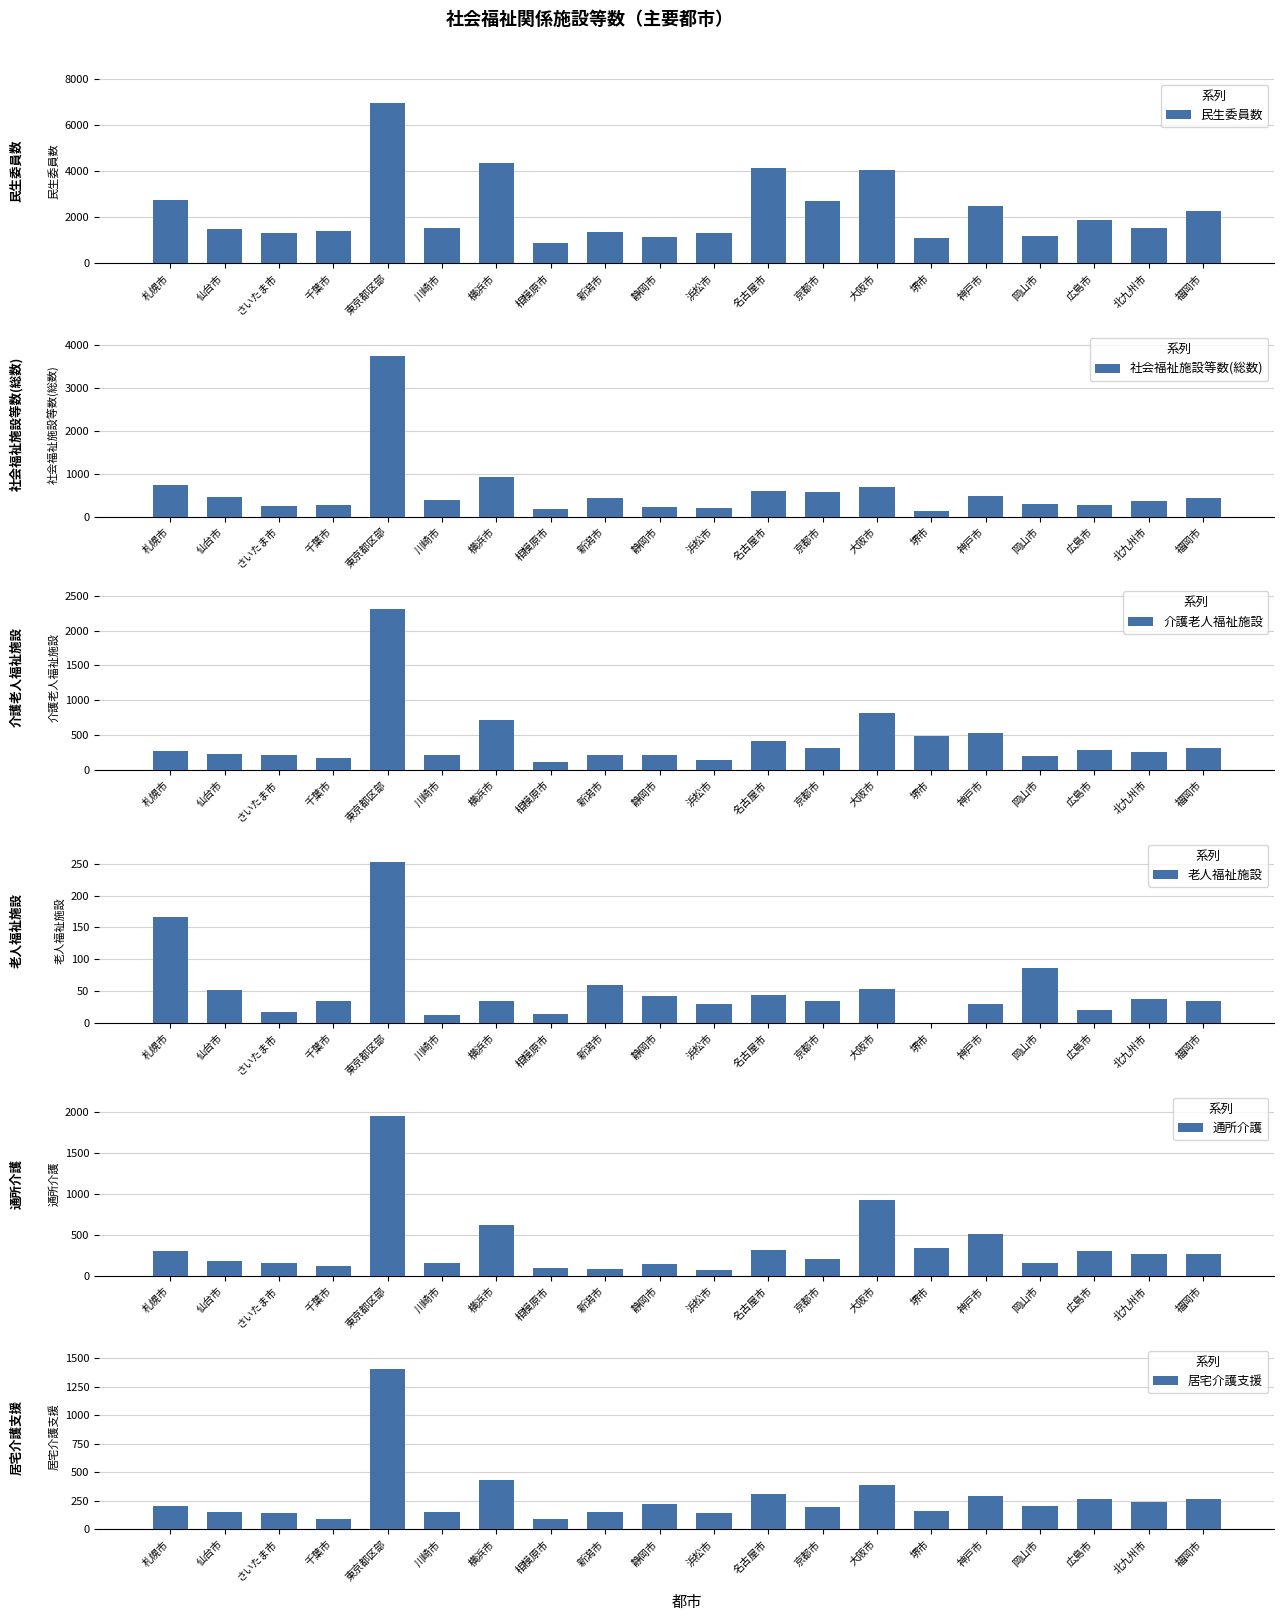

What are all the series names shown in the legend?

民生委員数, 社会福祉施設等数(総数), 介護老人福祉施設, 老人福祉施設, 通所介護, 居宅介護支援